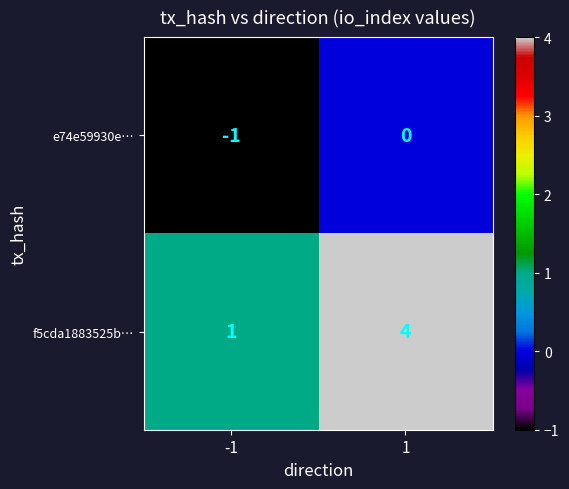

Reading left to right, list all the values displayed in this chart.

e74e59930e…: -1=-1	1=0
f5cda1883525b…: -1=1	1=4